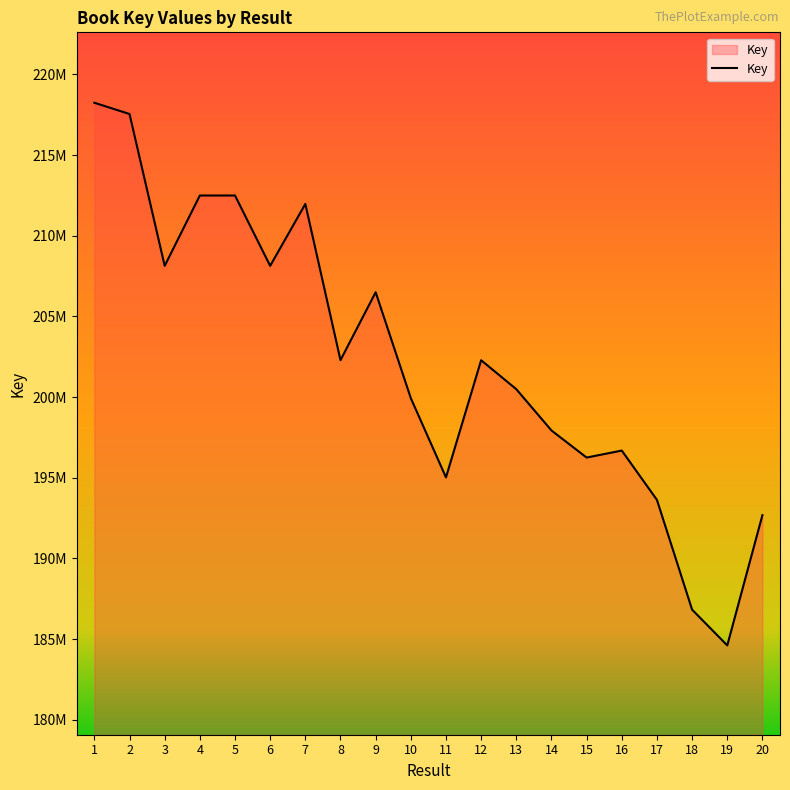

What is the change in value from 3 to 4?

+4359632